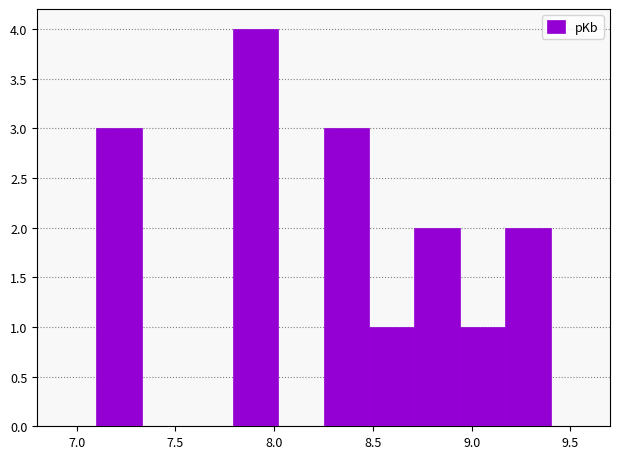

Which range on the x-axis has the tallest bar?

7.79 to 8.02